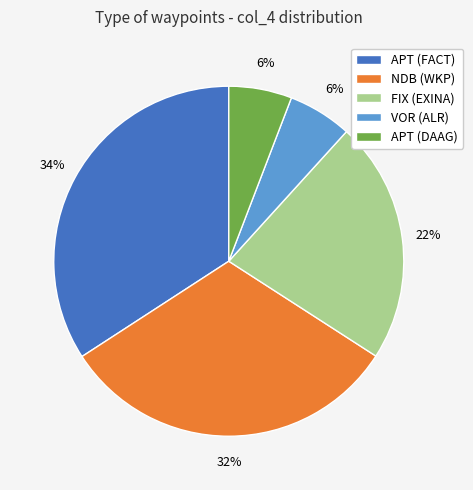

Which category has the biggest portion of the pie?

APT (FACT)